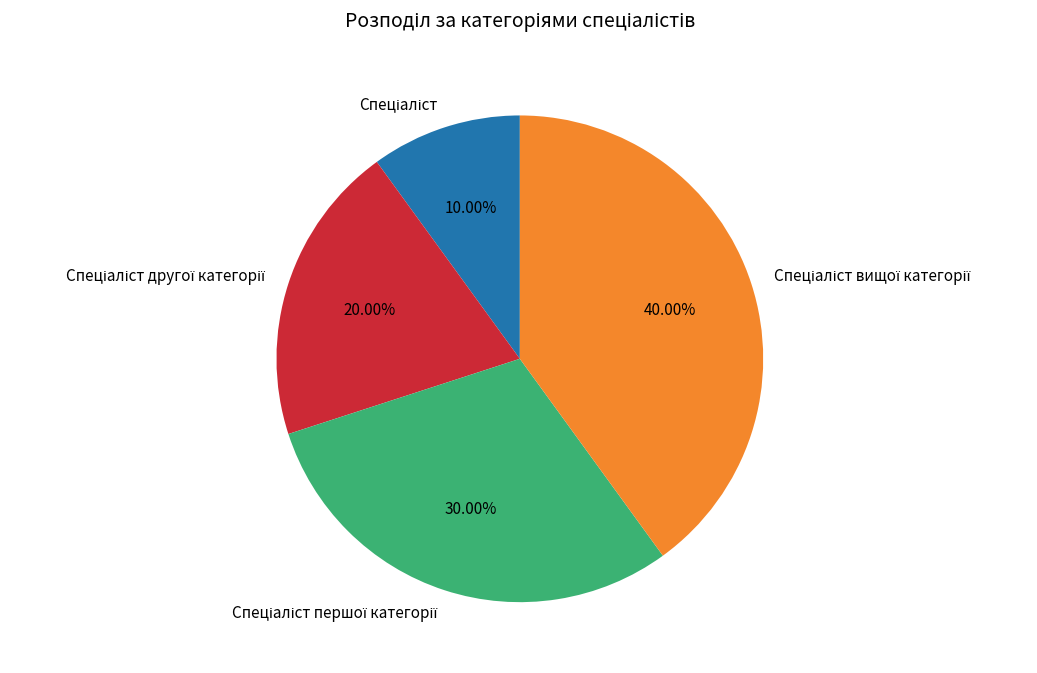

How many segments does this pie chart have?

4